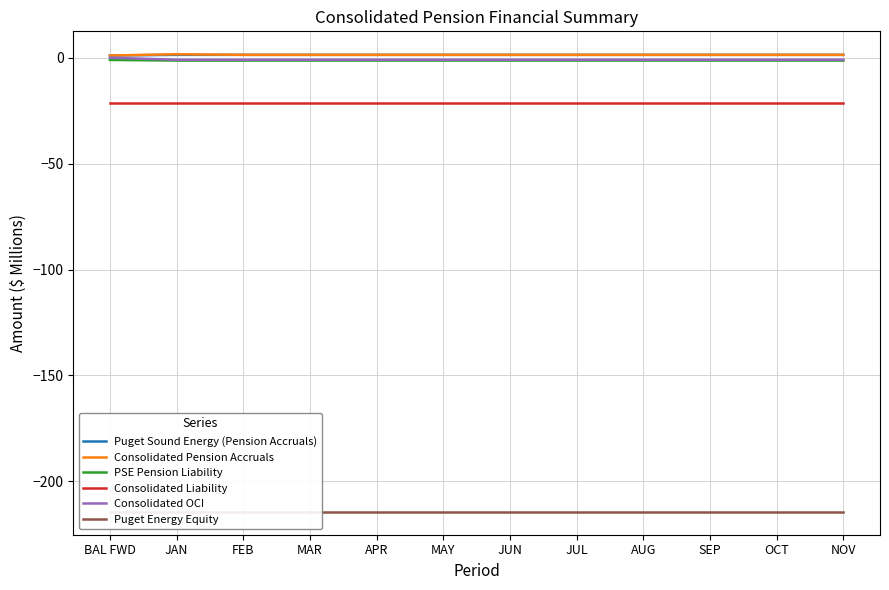

How many data points does each series have?

12